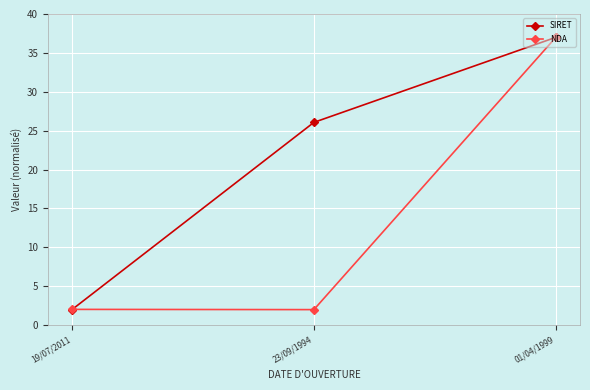

At which category is the sum across all series the highest?

01/04/1999